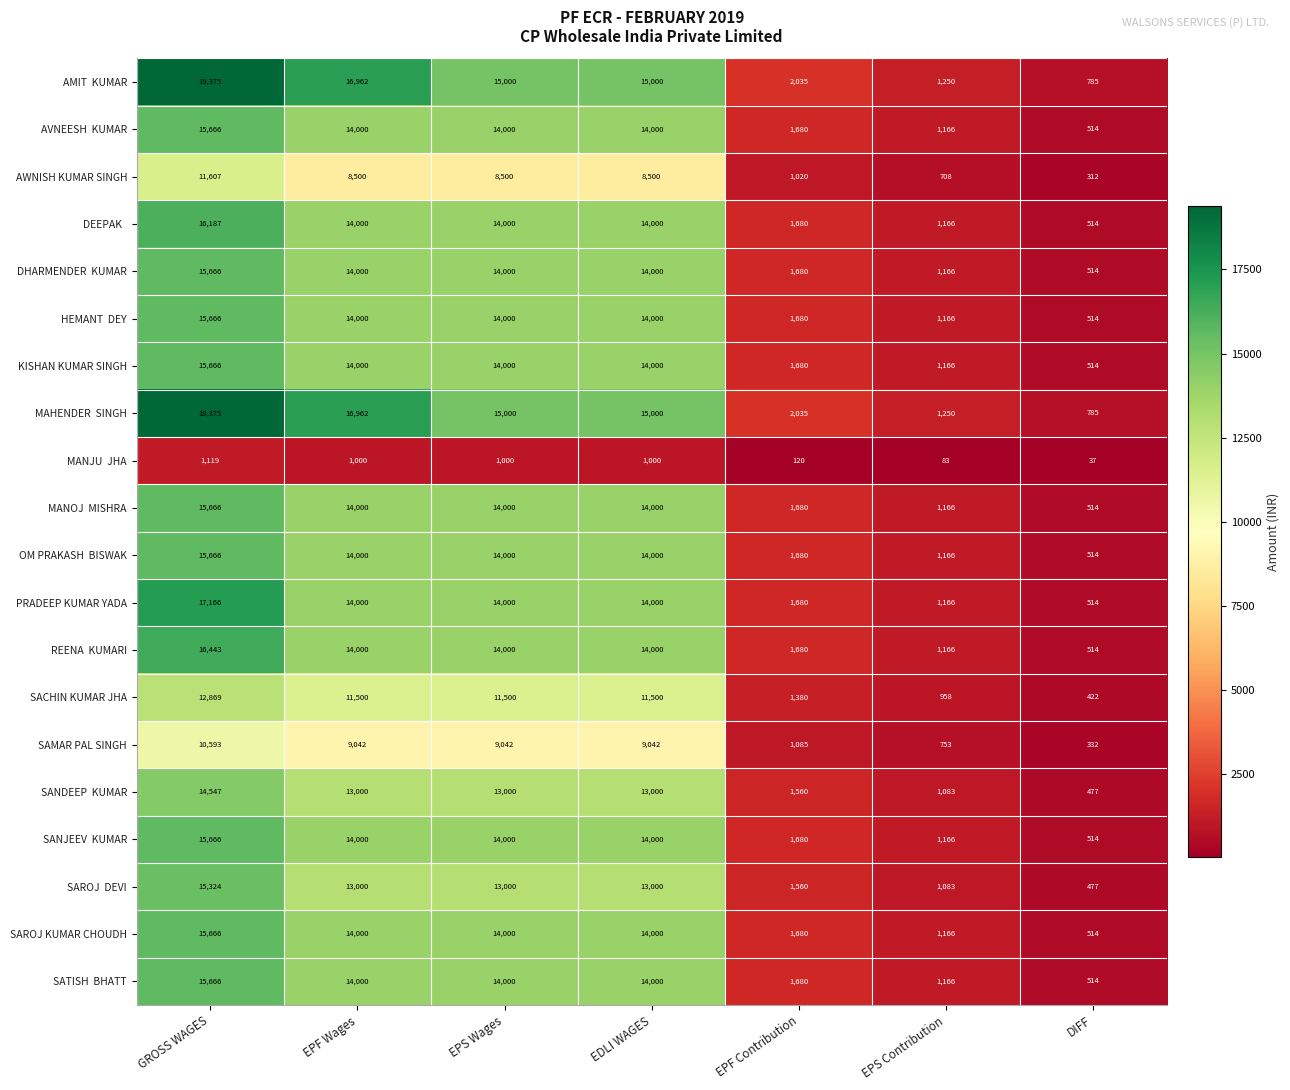

Which category has the highest value across all series?

GROSS WAGES